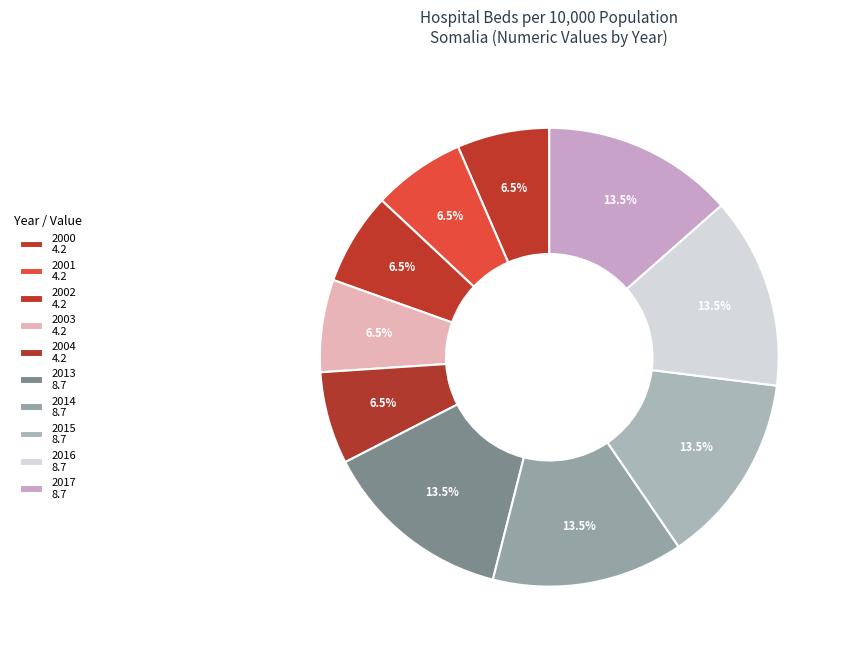

True or false: 2014 accounts for 13% of the total.

True